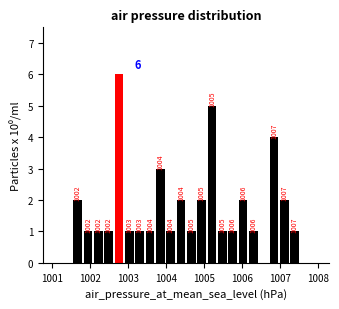

Read against the x-axis, roughly where is the centre of the tallest bar?

1002.8